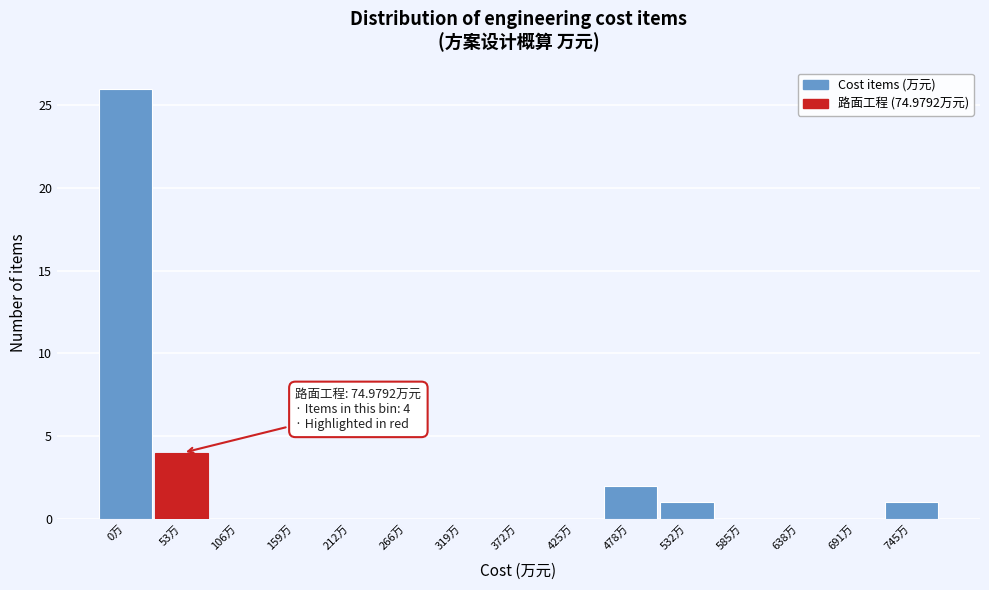

Reading right to left, transcribe all the data shown in this chart.

745万=1	691万=0	638万=0	585万=0	532万=1	478万=2	425万=0	372万=0	319万=0	266万=0	212万=0	159万=0	106万=0	53万=4	0万=26